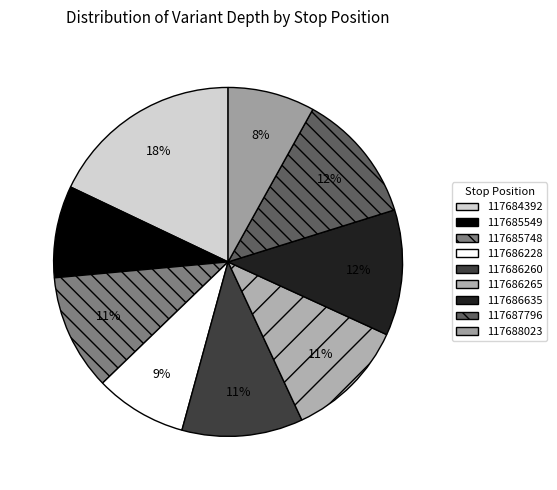

Is there a majority slice in this chart?

No